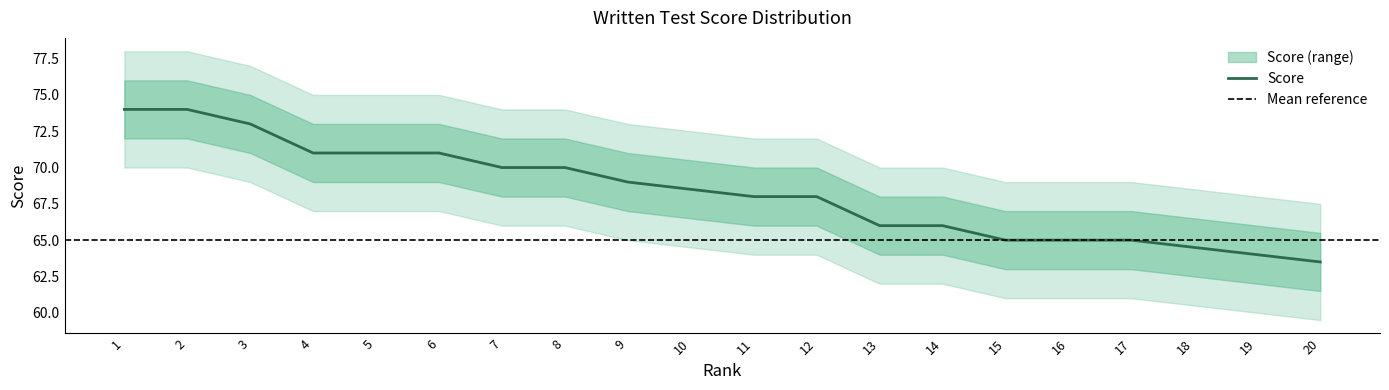

Does the chart have visible grid lines?

No